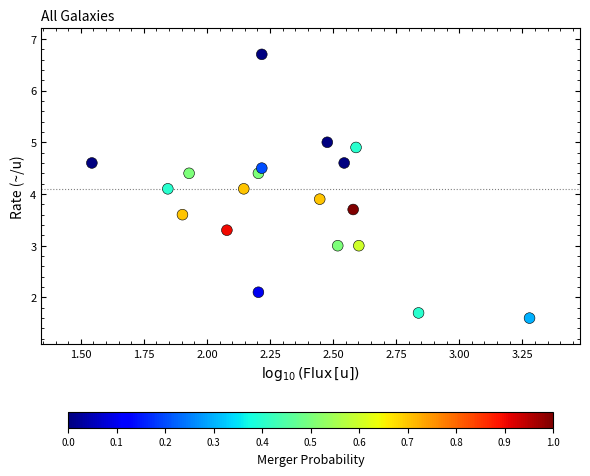

What is the range of Y values (max minus min)?

5.1